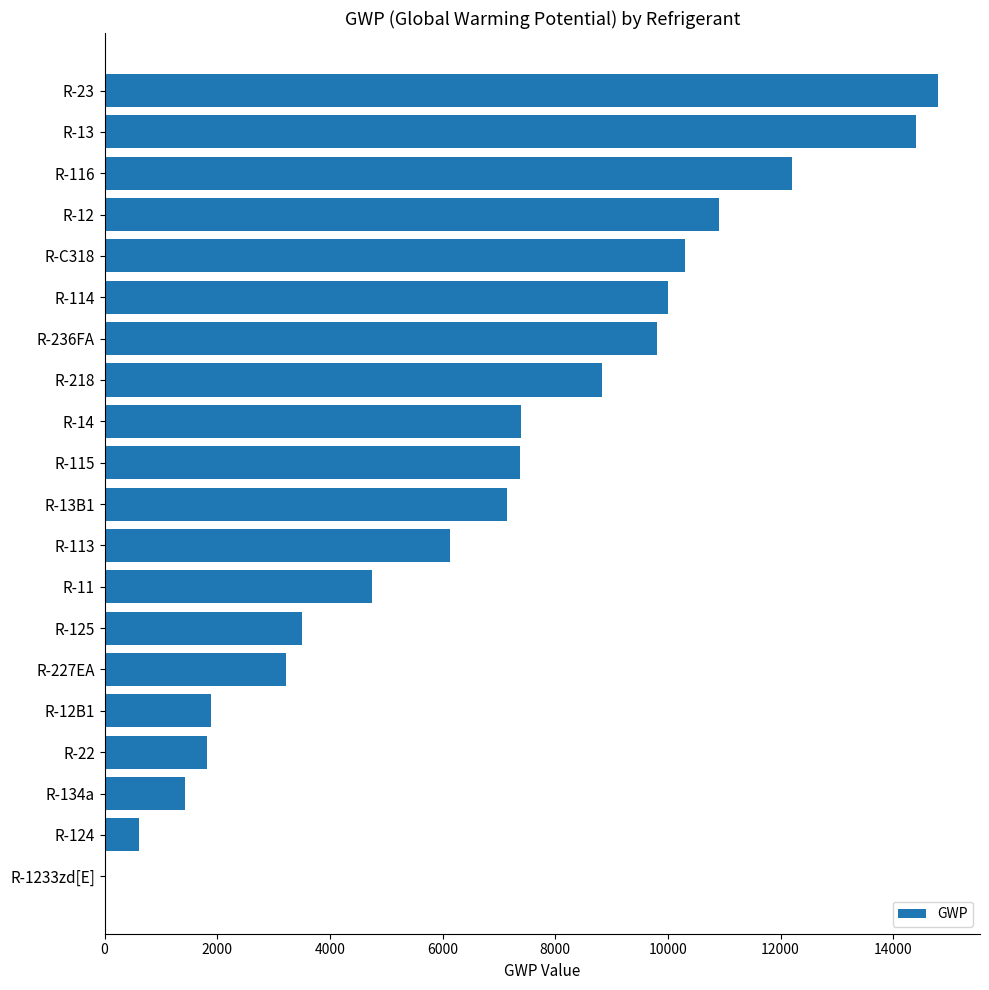

Is it true that the value at R-113 is 6130.0?

True